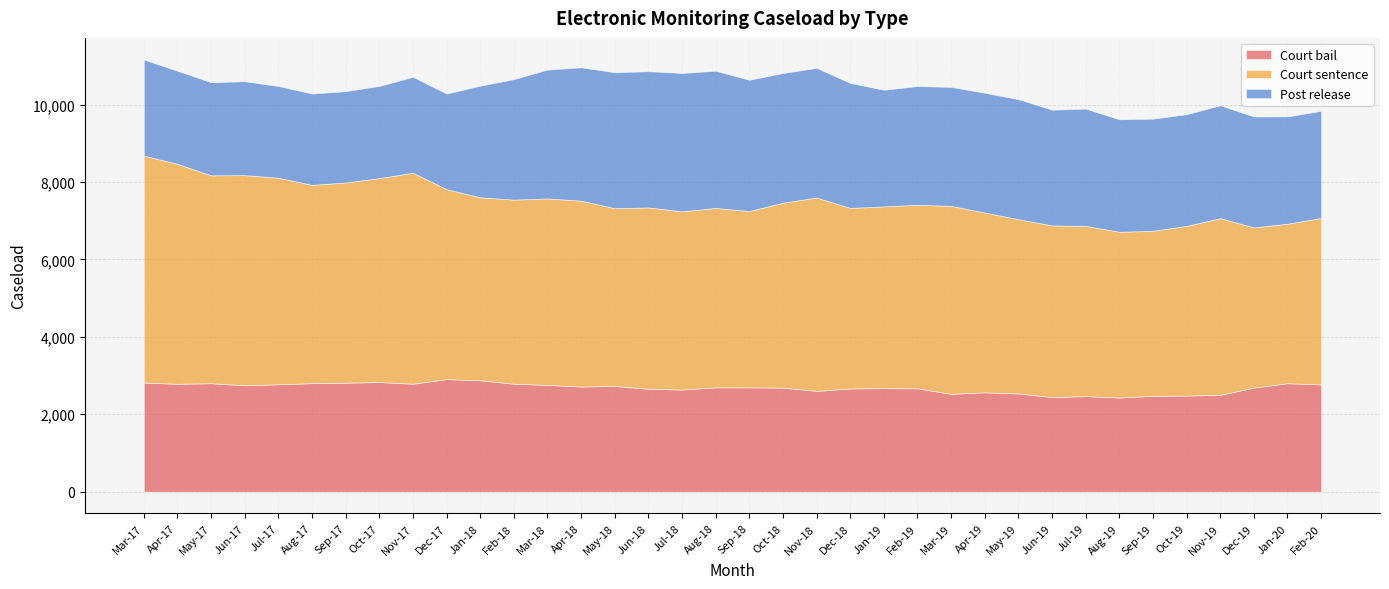

Where is Court sentence nearest to the value 4991?

Nov-18